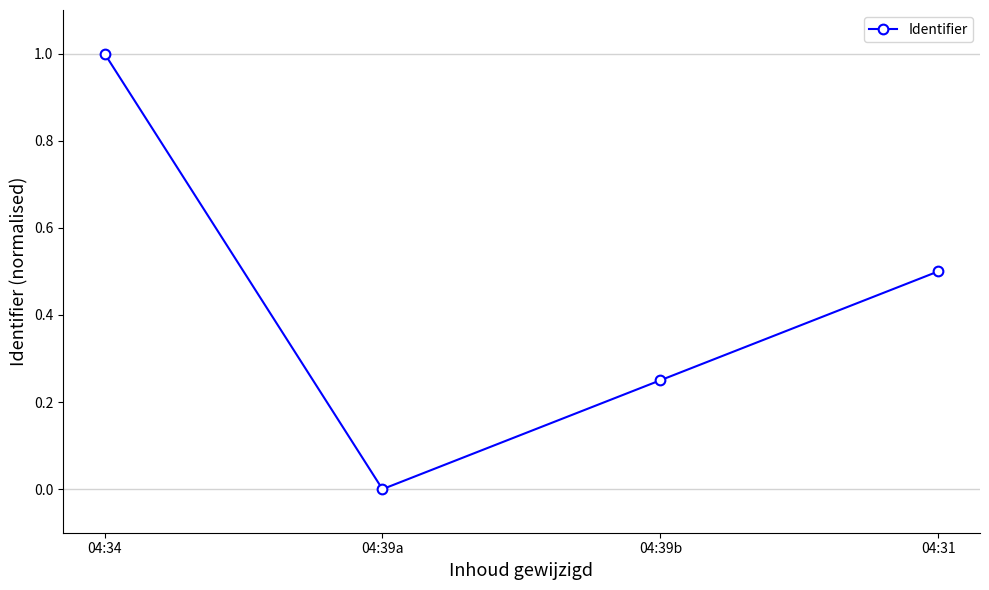

Where is the data nearest to the value 0?

04:39a